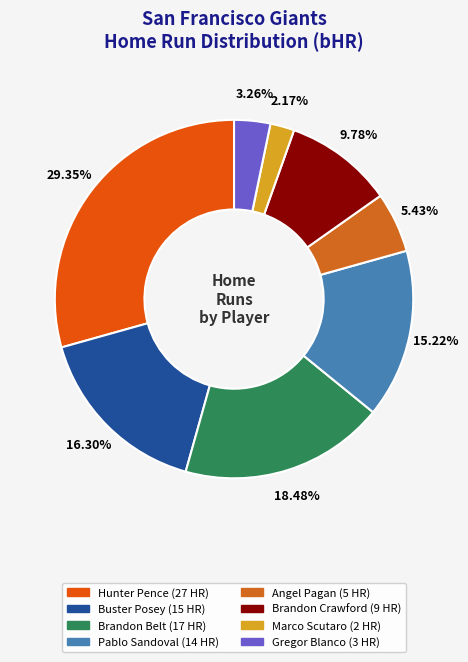

Approximately how many times larger is the value at Angel Pagan compared to Buster Posey?

0.3